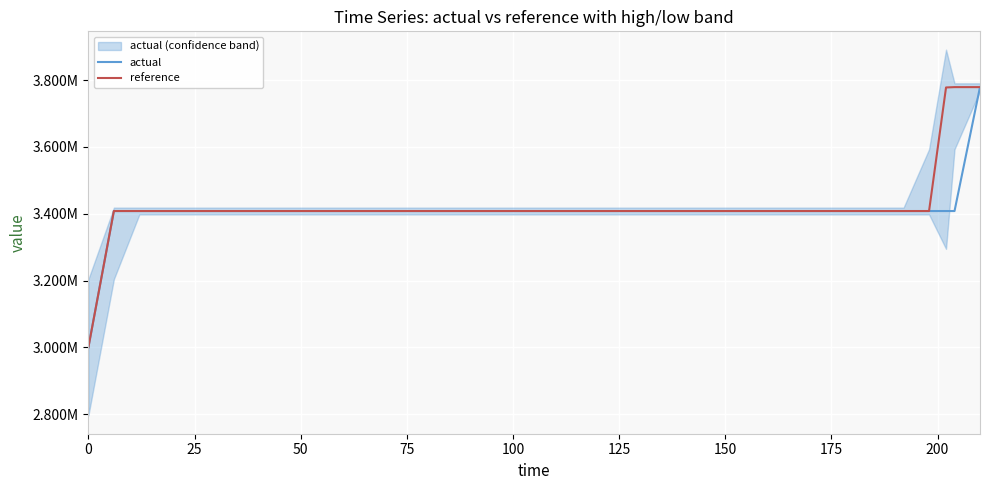

How many categories are shown in the chart?

37